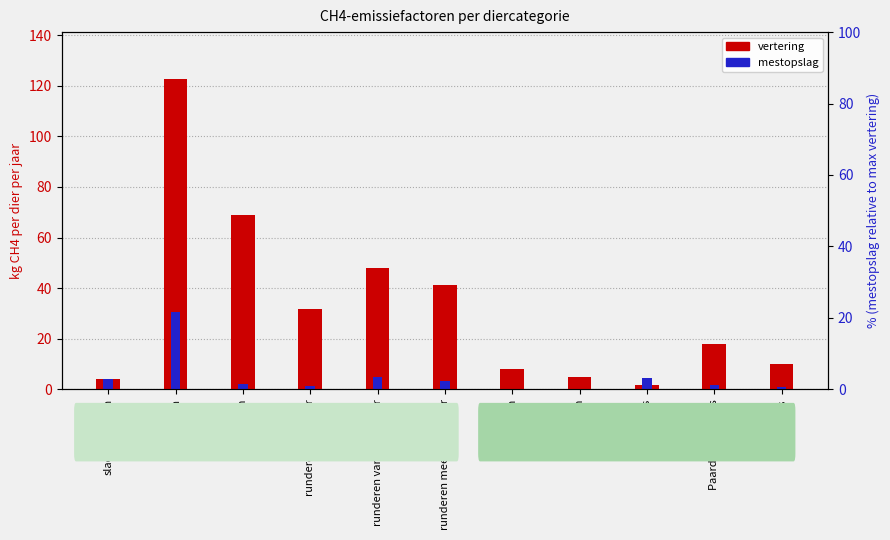

How many values in the mestopslag (kg CH4/dier/jaar) series exceed 1?

8